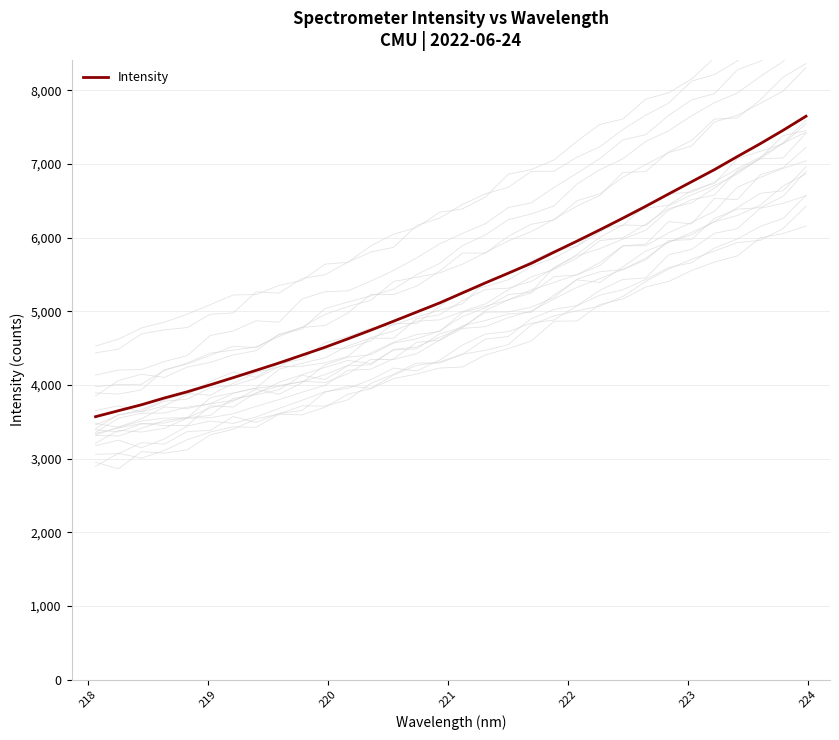

How many distinct data groups are displayed?

1